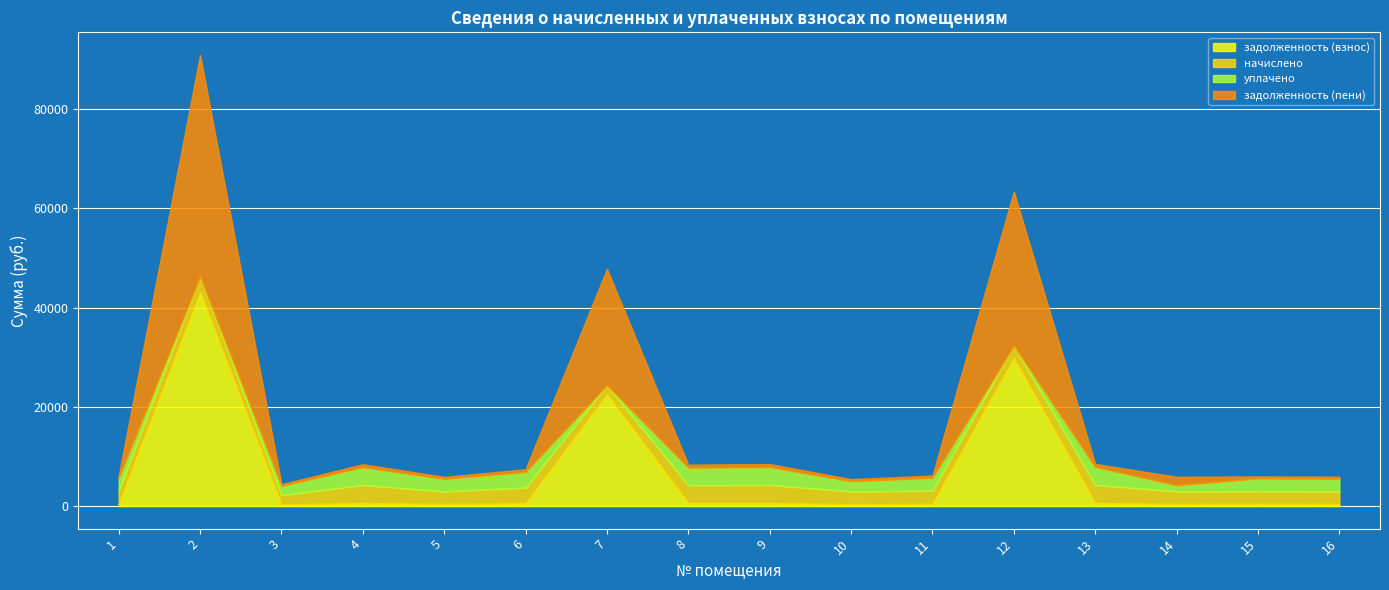

What is the highest value of the начислено series?

3650.5